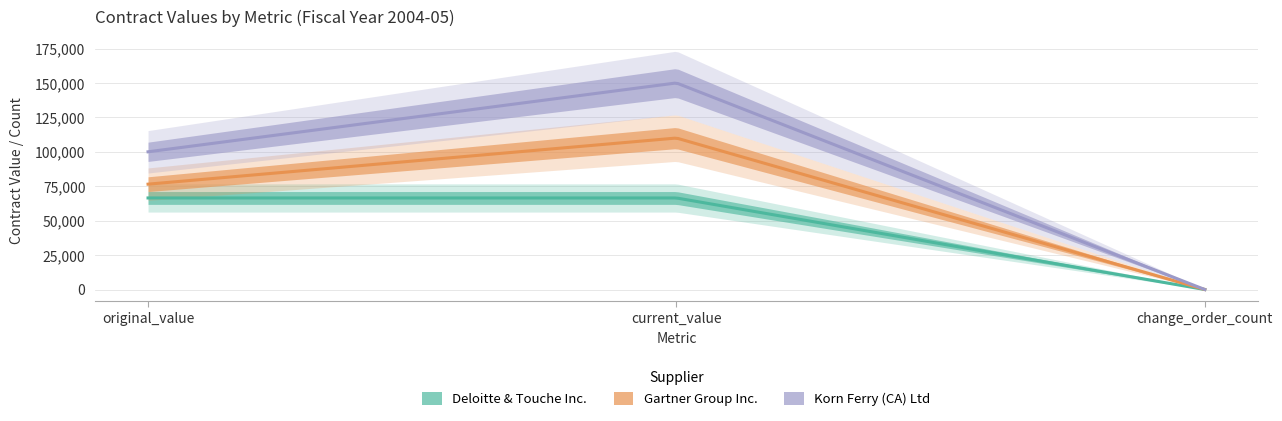

Rank the series by their average value, from highest to lowest.

Korn Ferry (CA) Ltd, Gartner Group Inc., Deloitte & Touche Inc.